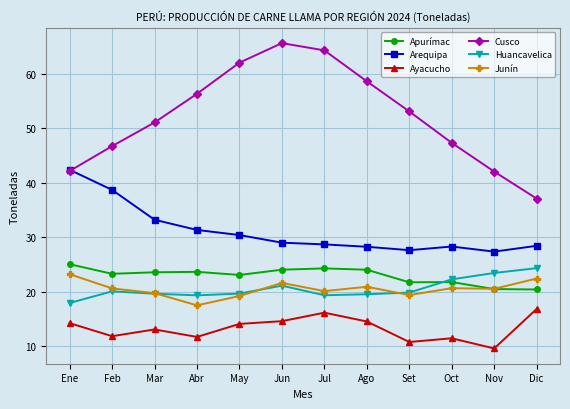

True or false: Ayacucho and Huancavelica intersect in this chart.

False